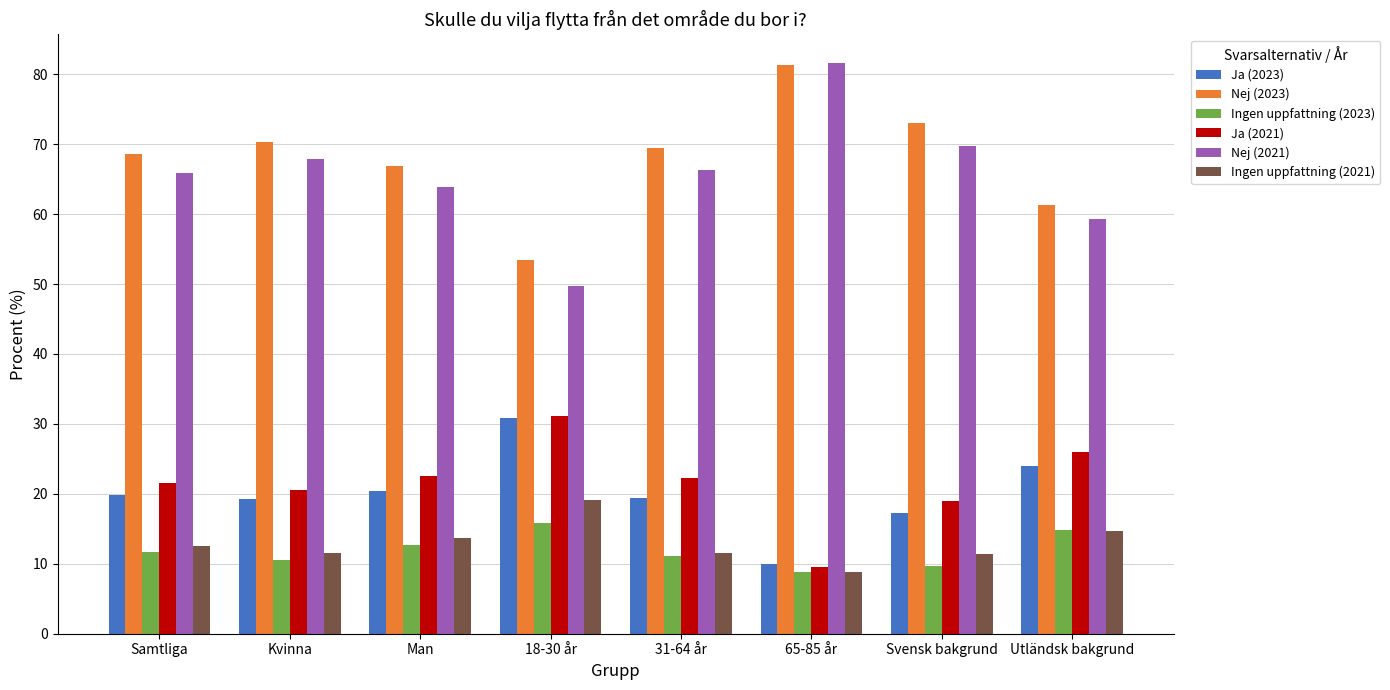

How many categories are shown in the chart?

8